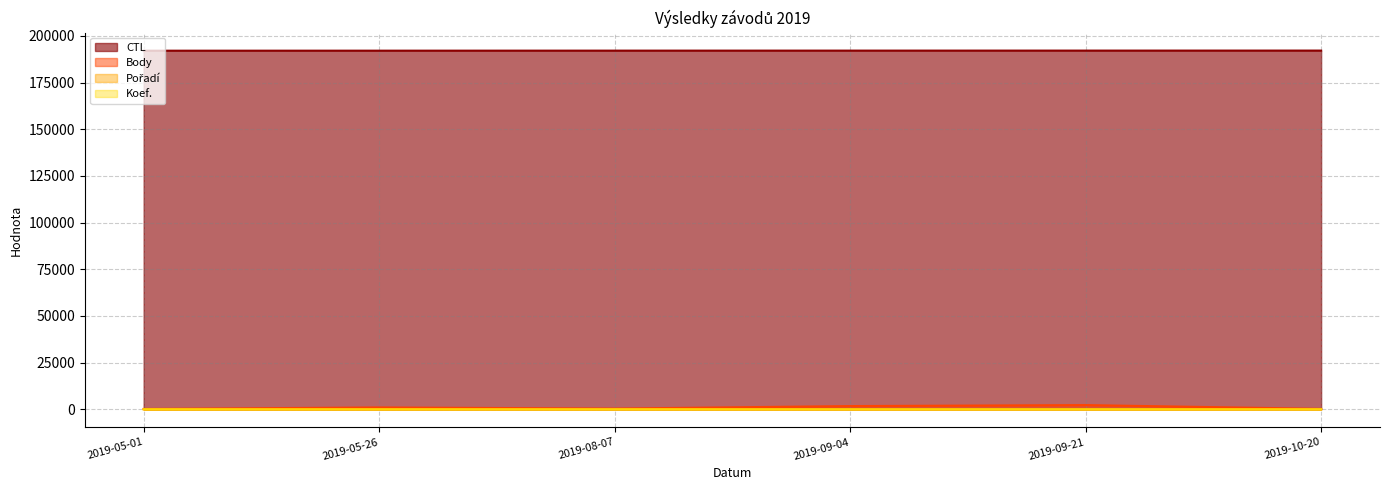

Reading left to right, what are all the values shown in this chart?

CTL: 2019-05-01=192106	2019-05-26=192118	2019-08-07=192138	2019-09-04=192149	2019-09-21=192158	2019-10-20=192165
Body: 2019-05-01=202	2019-05-26=998	2019-08-07=396	2019-09-04=1734	2019-09-21=2260	2019-10-20=247
Pořadí: 2019-05-01=5	2019-05-26=2	2019-08-07=4	2019-09-04=2	2019-09-21=6	2019-10-20=30
Koef.: 2019-05-01=2	2019-05-26=2	2019-08-07=2	2019-09-04=3	2019-09-21=7	2019-10-20=1